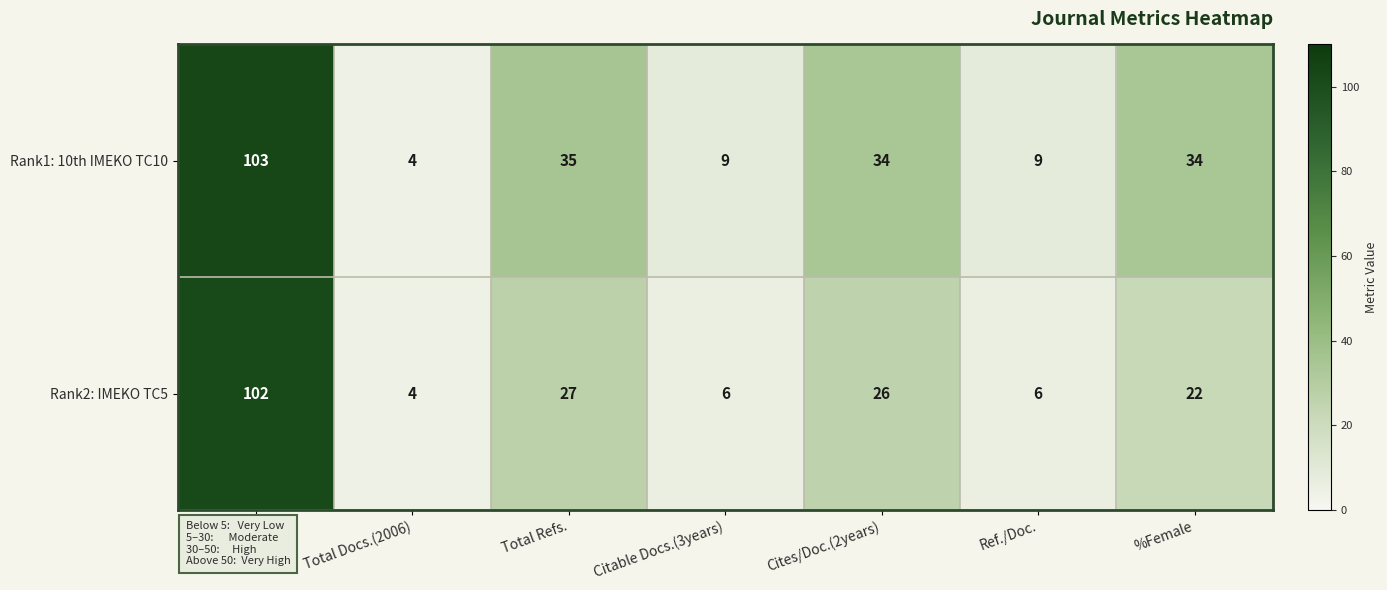

What is the sum of all Rank1: 10th IMEKO TC10 values?

228